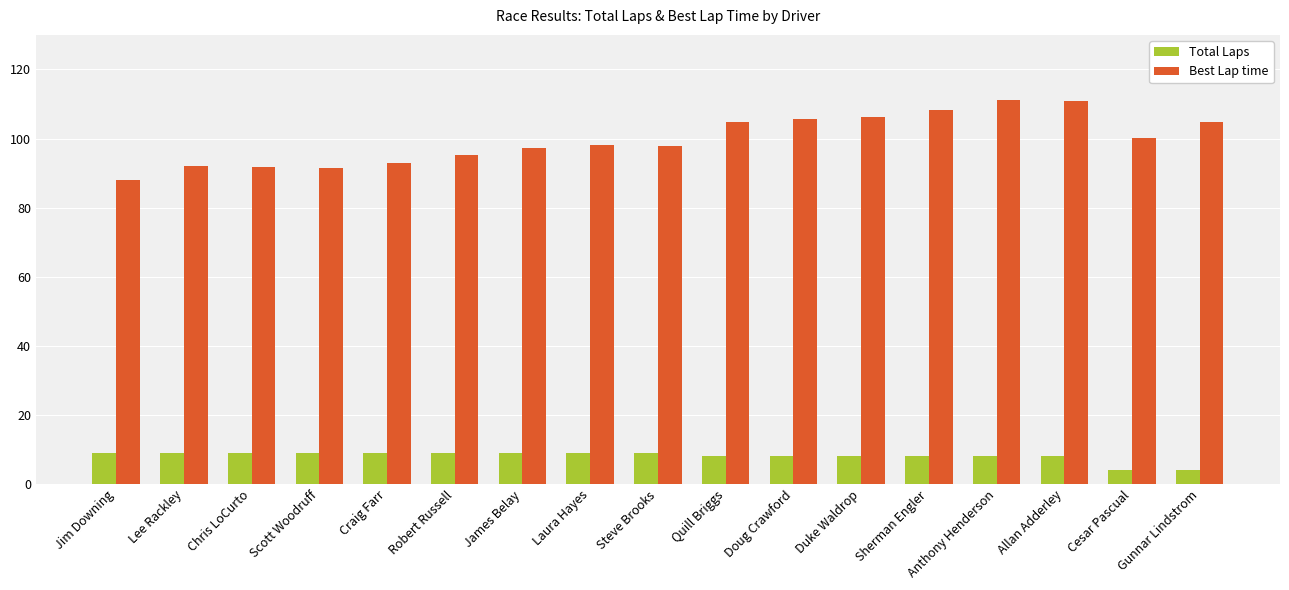

How many data points in Total Laps are less than 9?

8